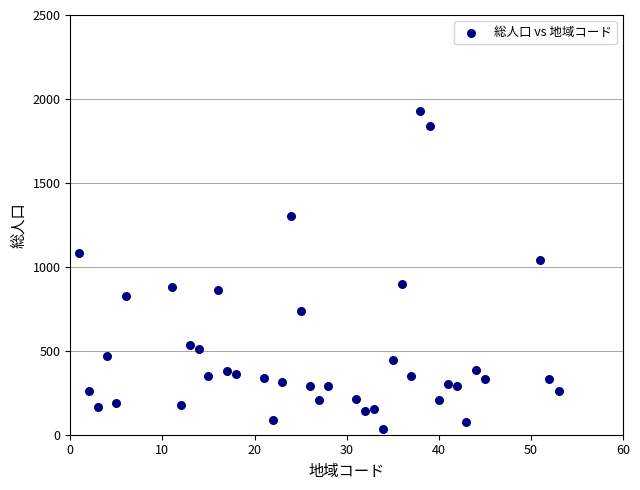

What is the range of Y values (max minus min)?

1892